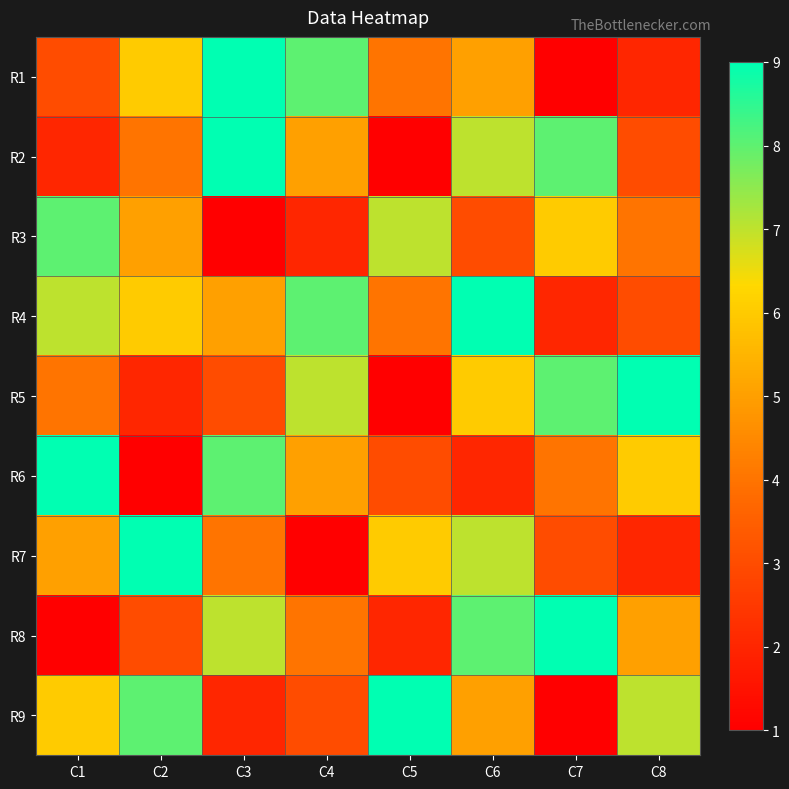

What is the total value across all series at C1?

45